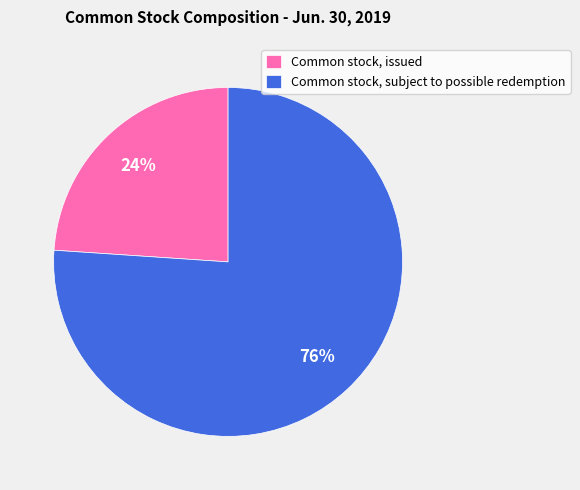

Is it true that Common stock, issued is 24% of the pie?

True